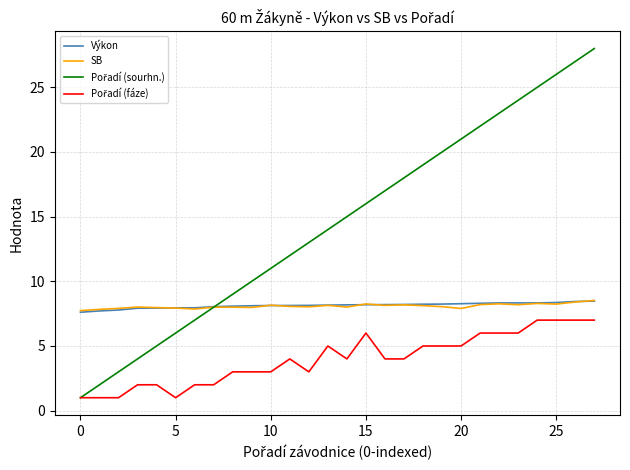

What is the minimum value shown in the chart?

1.0